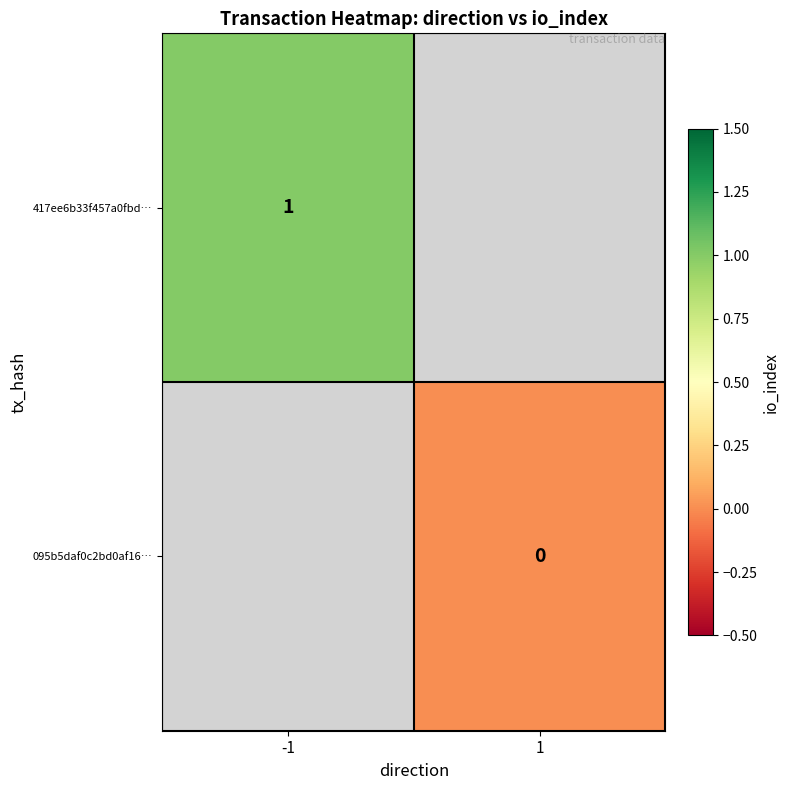

The 417ee6b33f457a0fbd… series shows 2 at -1. True or false?

False